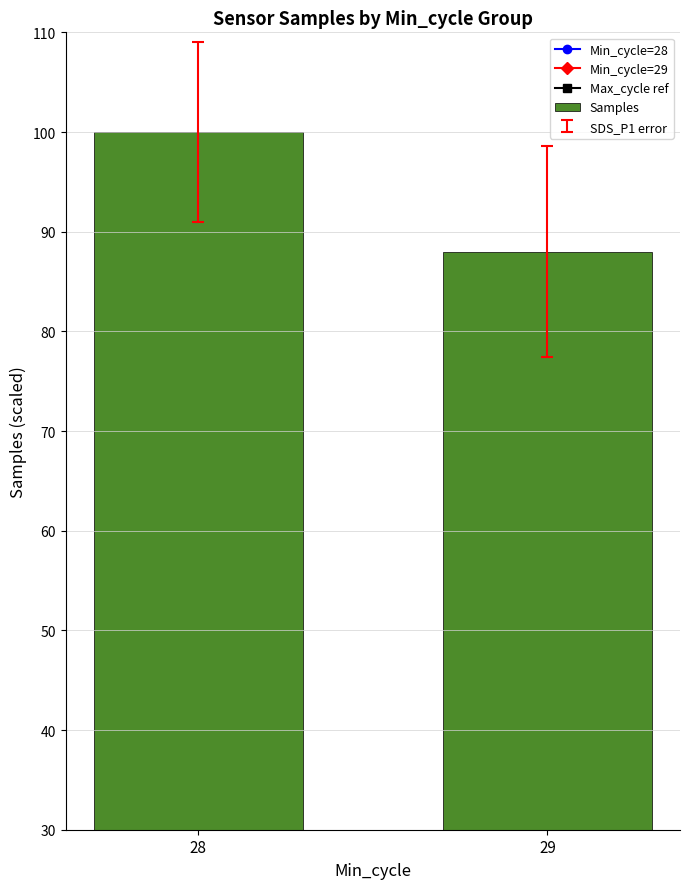

What is the difference between the values at 29 and 28?

12.0